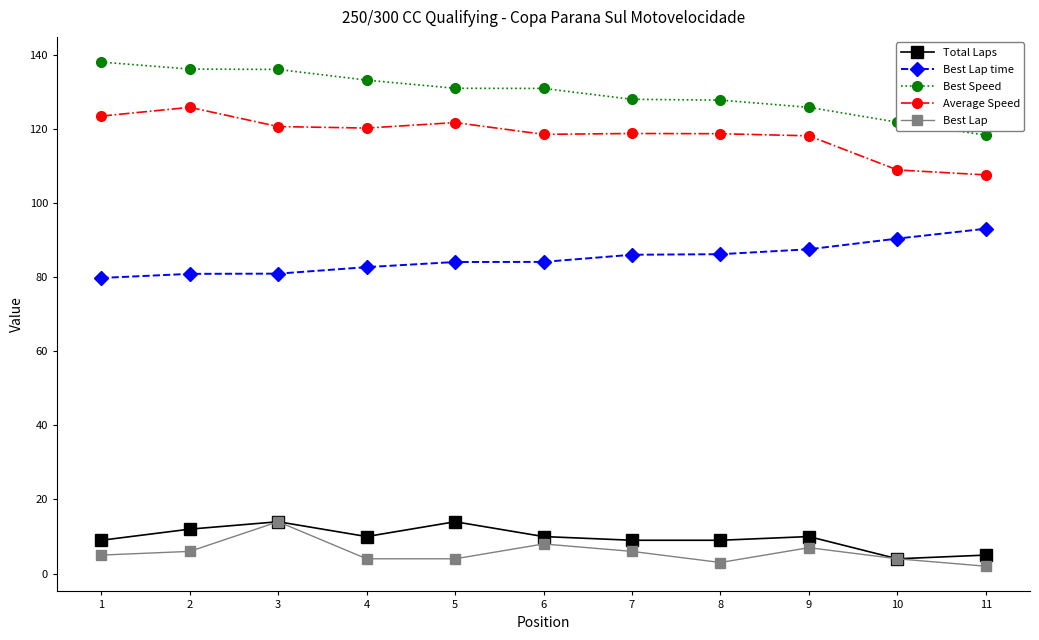

The Average Speed series shows 45.2 at 3. True or false?

False